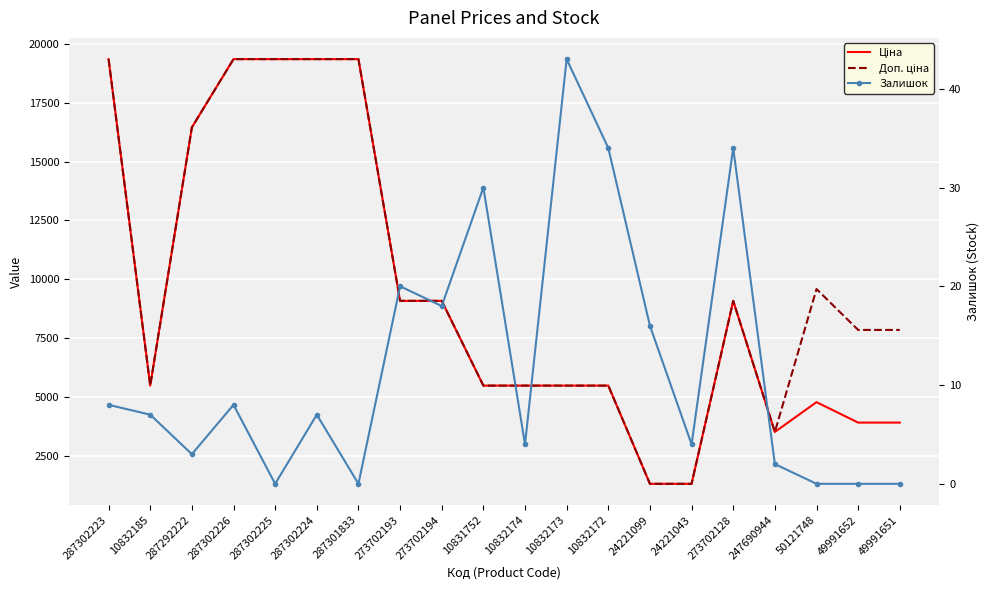

At which category is the sum across all series the highest?

287302223